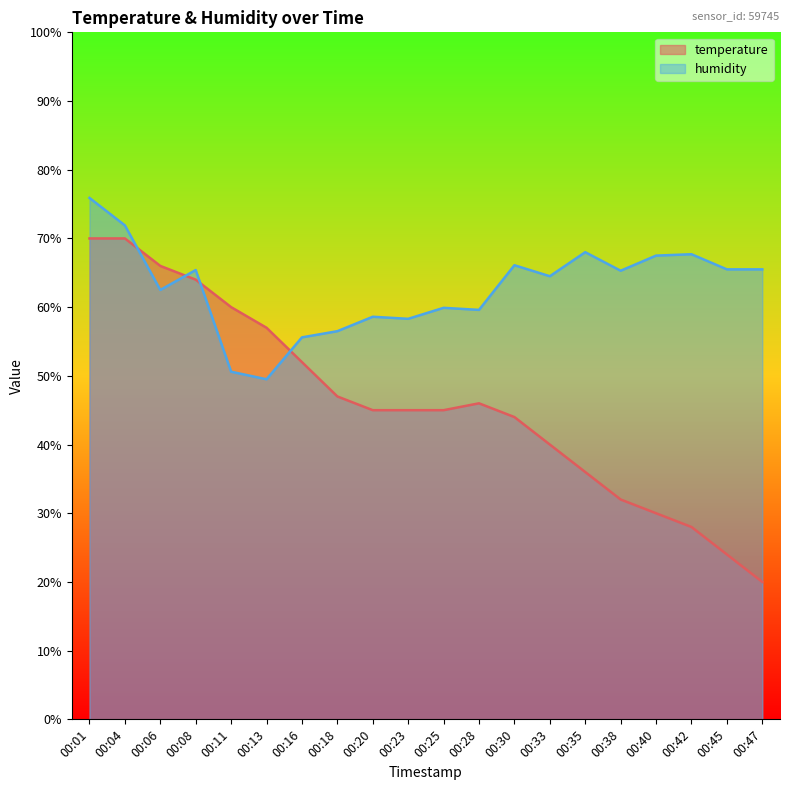

How many distinct data groups are displayed?

2